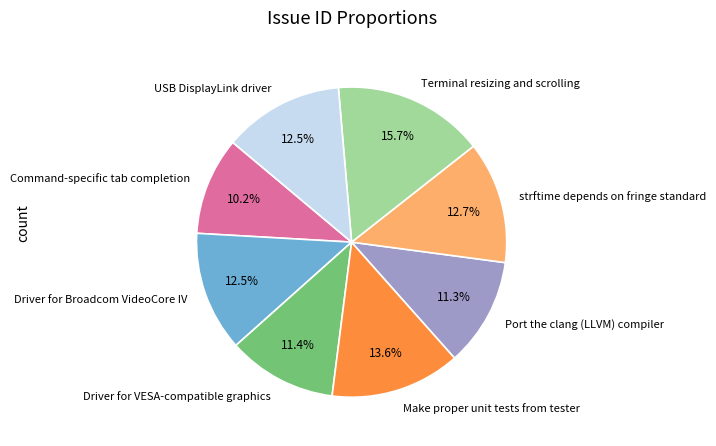

Approximately how many times larger is the value at Command-specific tab completion compared to USB DisplayLink driver?

0.8